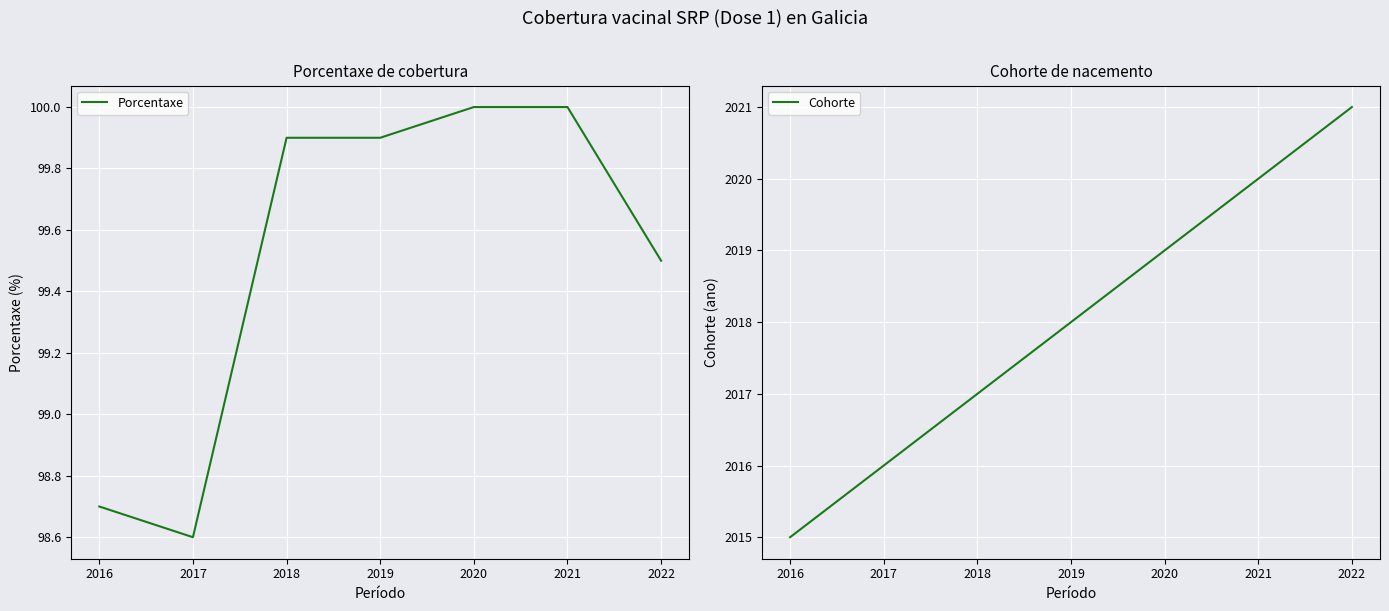

Rank the series by their maximum value, from highest to lowest.

Cohorte, Porcentaxe